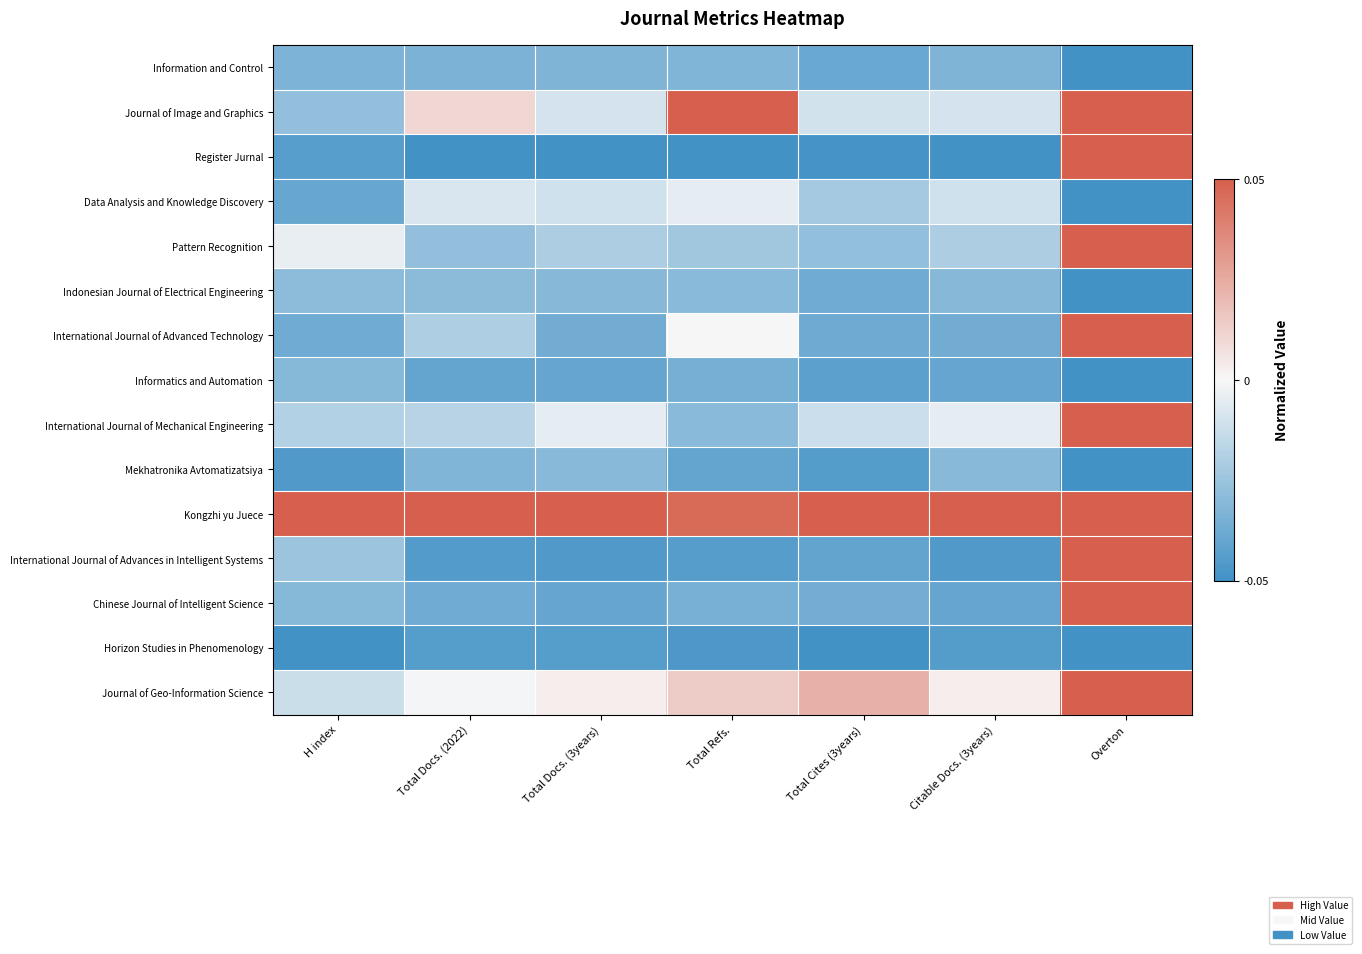

Reading left to right, what are all the values shown in this chart?

Information and Control: H index=-0.7	Total Docs. (2022)=-0.7	Total Docs. (3years)=-0.7	Total Refs.=-0.6	Total Cites (3years)=-0.8	Citable Docs. (3years)=-0.7	Overton=-1.0
Journal of Image and Graphics: H index=-0.5	Total Docs. (2022)=0.2	Total Docs. (3years)=-0.2	Total Refs.=1.0	Total Cites (3years)=-0.2	Citable Docs. (3years)=-0.2	Overton=1.0
Register Jurnal: H index=-0.9	Total Docs. (2022)=-1.0	Total Docs. (3years)=-1.0	Total Refs.=-1.0	Total Cites (3years)=-1.0	Citable Docs. (3years)=-1.0	Overton=1.0
Data Analysis and Knowledge Discovery: H index=-0.8	Total Docs. (2022)=-0.2	Total Docs. (3years)=-0.2	Total Refs.=-0.1	Total Cites (3years)=-0.5	Citable Docs. (3years)=-0.2	Overton=-1.0
Pattern Recognition: H index=-0.1	Total Docs. (2022)=-0.5	Total Docs. (3years)=-0.4	Total Refs.=-0.5	Total Cites (3years)=-0.6	Citable Docs. (3years)=-0.4	Overton=1.0
Indonesian Journal of Electrical Engineering: H index=-0.6	Total Docs. (2022)=-0.6	Total Docs. (3years)=-0.6	Total Refs.=-0.6	Total Cites (3years)=-0.8	Citable Docs. (3years)=-0.6	Overton=-1.0
International Journal of Advanced Technology: H index=-0.8	Total Docs. (2022)=-0.4	Total Docs. (3years)=-0.7	Total Refs.=-0.0	Total Cites (3years)=-0.8	Citable Docs. (3years)=-0.7	Overton=1.0
Informatics and Automation: H index=-0.6	Total Docs. (2022)=-0.8	Total Docs. (3years)=-0.8	Total Refs.=-0.7	Total Cites (3years)=-0.8	Citable Docs. (3years)=-0.8	Overton=-1.0
International Journal of Mechanical Engineering: H index=-0.4	Total Docs. (2022)=-0.3	Total Docs. (3years)=-0.1	Total Refs.=-0.6	Total Cites (3years)=-0.2	Citable Docs. (3years)=-0.1	Overton=1.0
Mekhatronika Avtomatizatsiya: H index=-0.9	Total Docs. (2022)=-0.6	Total Docs. (3years)=-0.6	Total Refs.=-0.8	Total Cites (3years)=-0.9	Citable Docs. (3years)=-0.6	Overton=-1.0
Kongzhi yu Juece: H index=1.0	Total Docs. (2022)=1.0	Total Docs. (3years)=1.0	Total Refs.=0.9	Total Cites (3years)=1.0	Citable Docs. (3years)=1.0	Overton=1.0
International Journal of Advances in Intelligent Systems: H index=-0.5	Total Docs. (2022)=-0.9	Total Docs. (3years)=-0.9	Total Refs.=-0.9	Total Cites (3years)=-0.8	Citable Docs. (3years)=-0.9	Overton=1.0
Chinese Journal of Intelligent Science: H index=-0.6	Total Docs. (2022)=-0.7	Total Docs. (3years)=-0.8	Total Refs.=-0.7	Total Cites (3years)=-0.7	Citable Docs. (3years)=-0.8	Overton=1.0
Horizon Studies in Phenomenology: H index=-1.0	Total Docs. (2022)=-0.9	Total Docs. (3years)=-0.9	Total Refs.=-0.9	Total Cites (3years)=-1.0	Citable Docs. (3years)=-0.9	Overton=-1.0
Journal of Geo-Information Science: H index=-0.2	Total Docs. (2022)=-0.0	Total Docs. (3years)=0.1	Total Refs.=0.3	Total Cites (3years)=0.5	Citable Docs. (3years)=0.1	Overton=1.0